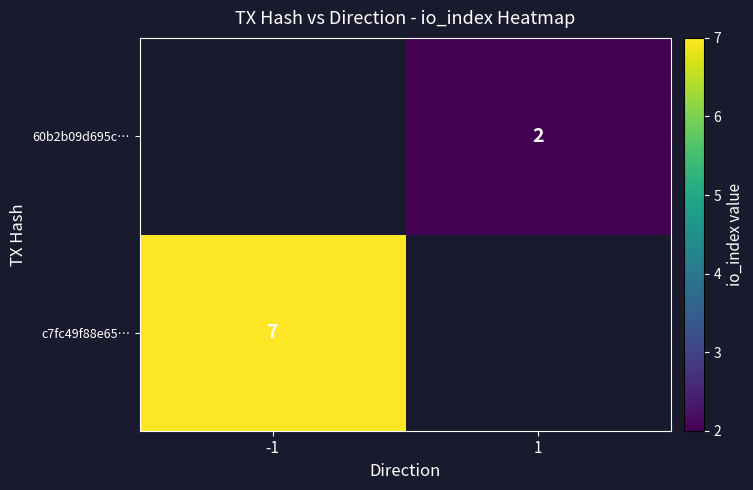

Which category has the lowest value across all series?

1